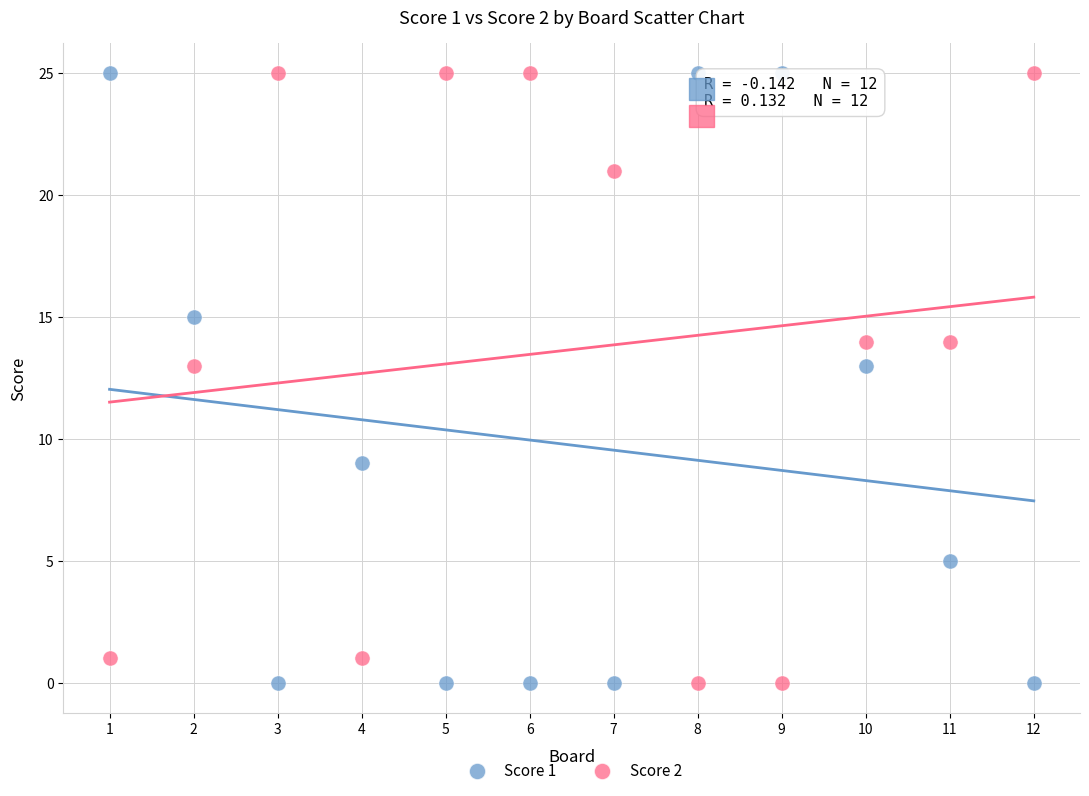

What is the X range (max minus min) for the scatter plot?

11